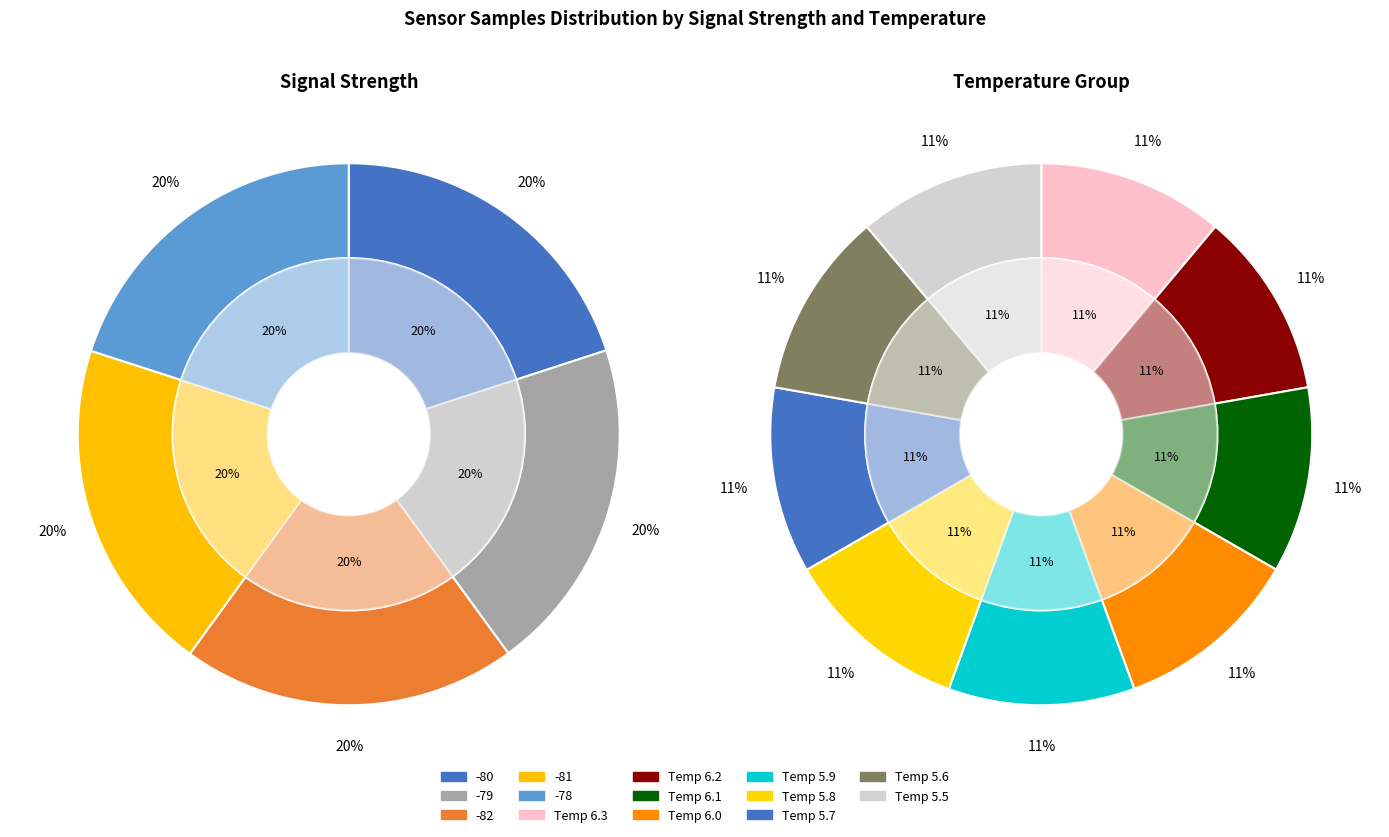

Does any single category account for the majority?

No